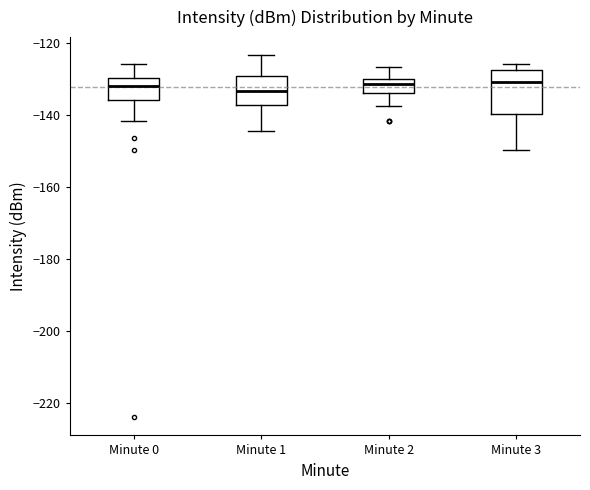

Reading left to right, transcribe this box plot: for each box, give where its median line is, the range the box spans, and where its two whiskers end, as read against the y-axis. The values are not printed on the chart, so give them approximately, as read against the axis.

Minute 0: median -132, box -136 to -130, whiskers -142 to -126
Minute 1: median -134, box -138 to -130, whiskers -144 to -124
Minute 2: median -132, box -134 to -130, whiskers -138 to -126
Minute 3: median -130, box -140 to -128, whiskers -150 to -126